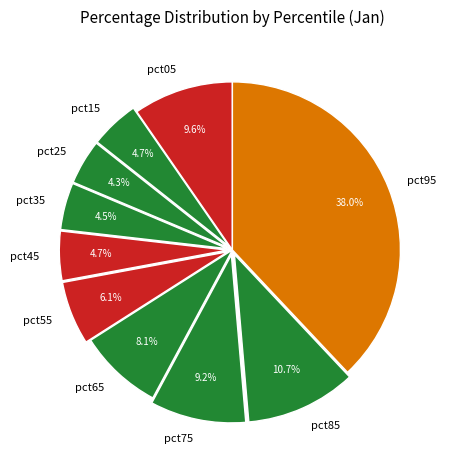

Which slice is the largest?

pct95